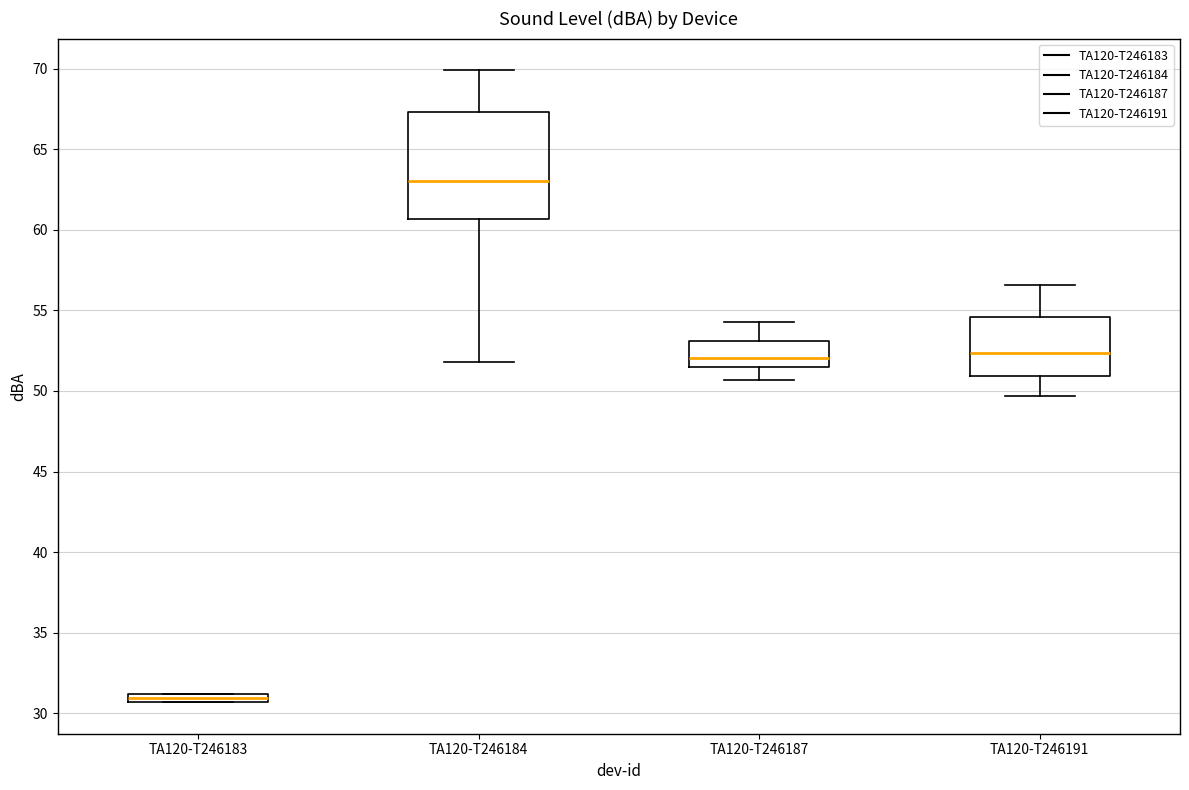

Comparing the boxes themselves (not the whiskers), which one is the tallest?

TA120-T246184